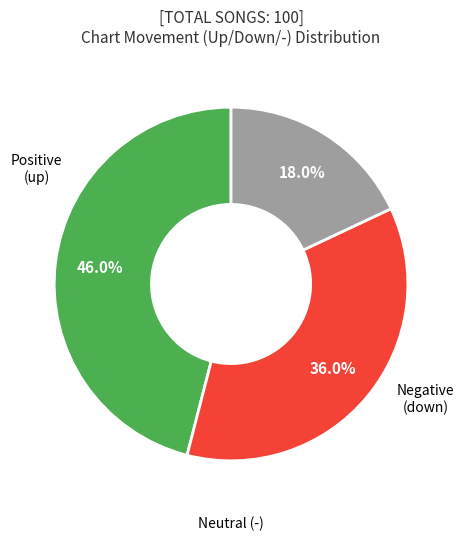

How many segments does this pie chart have?

3